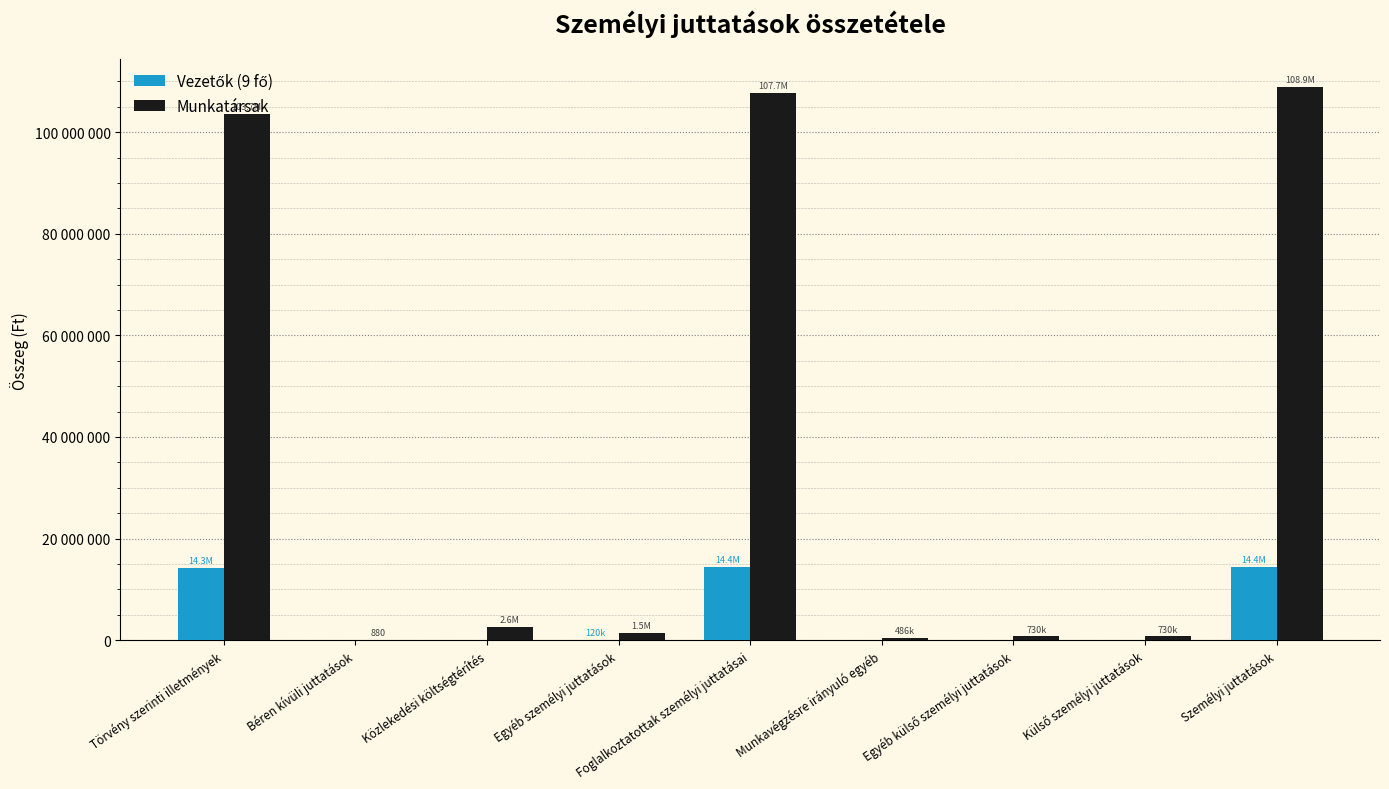

The Munkatársak series shows 305 at Béren kívüli juttatások. True or false?

False